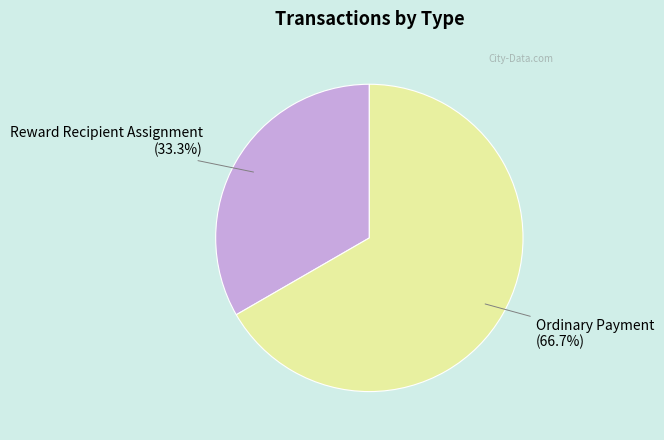

Rank the categories by value from lowest to highest.

Reward Recipient Assignment, Ordinary Payment